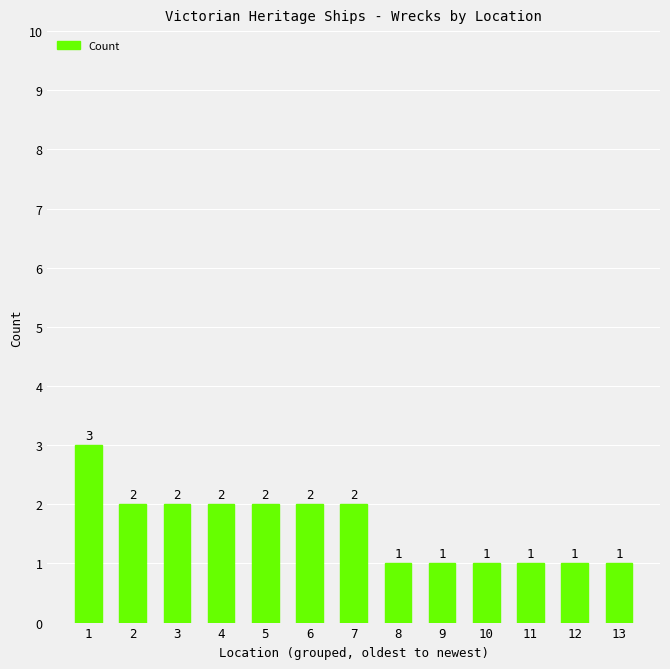

What is the maximum value shown in the chart?

3